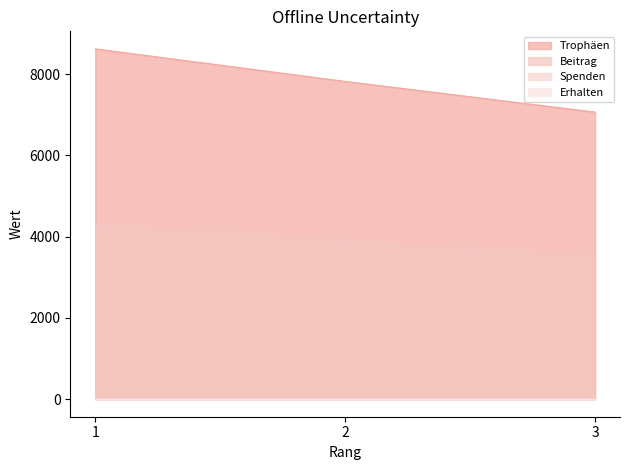

Where is Beitrag nearest to the value 3922?

2